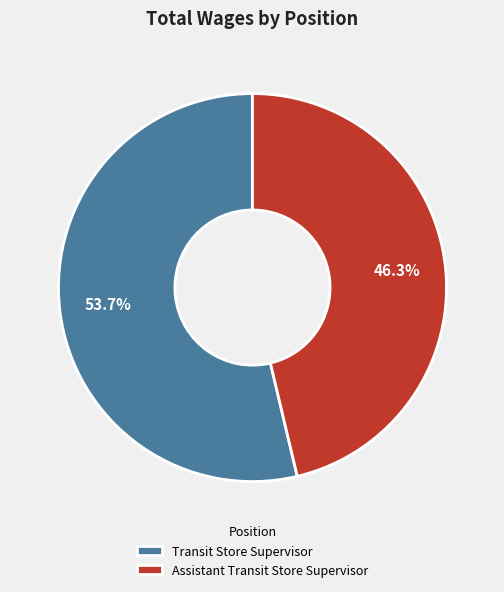

True or false: Transit Store Supervisor accounts for 64% of the total.

False